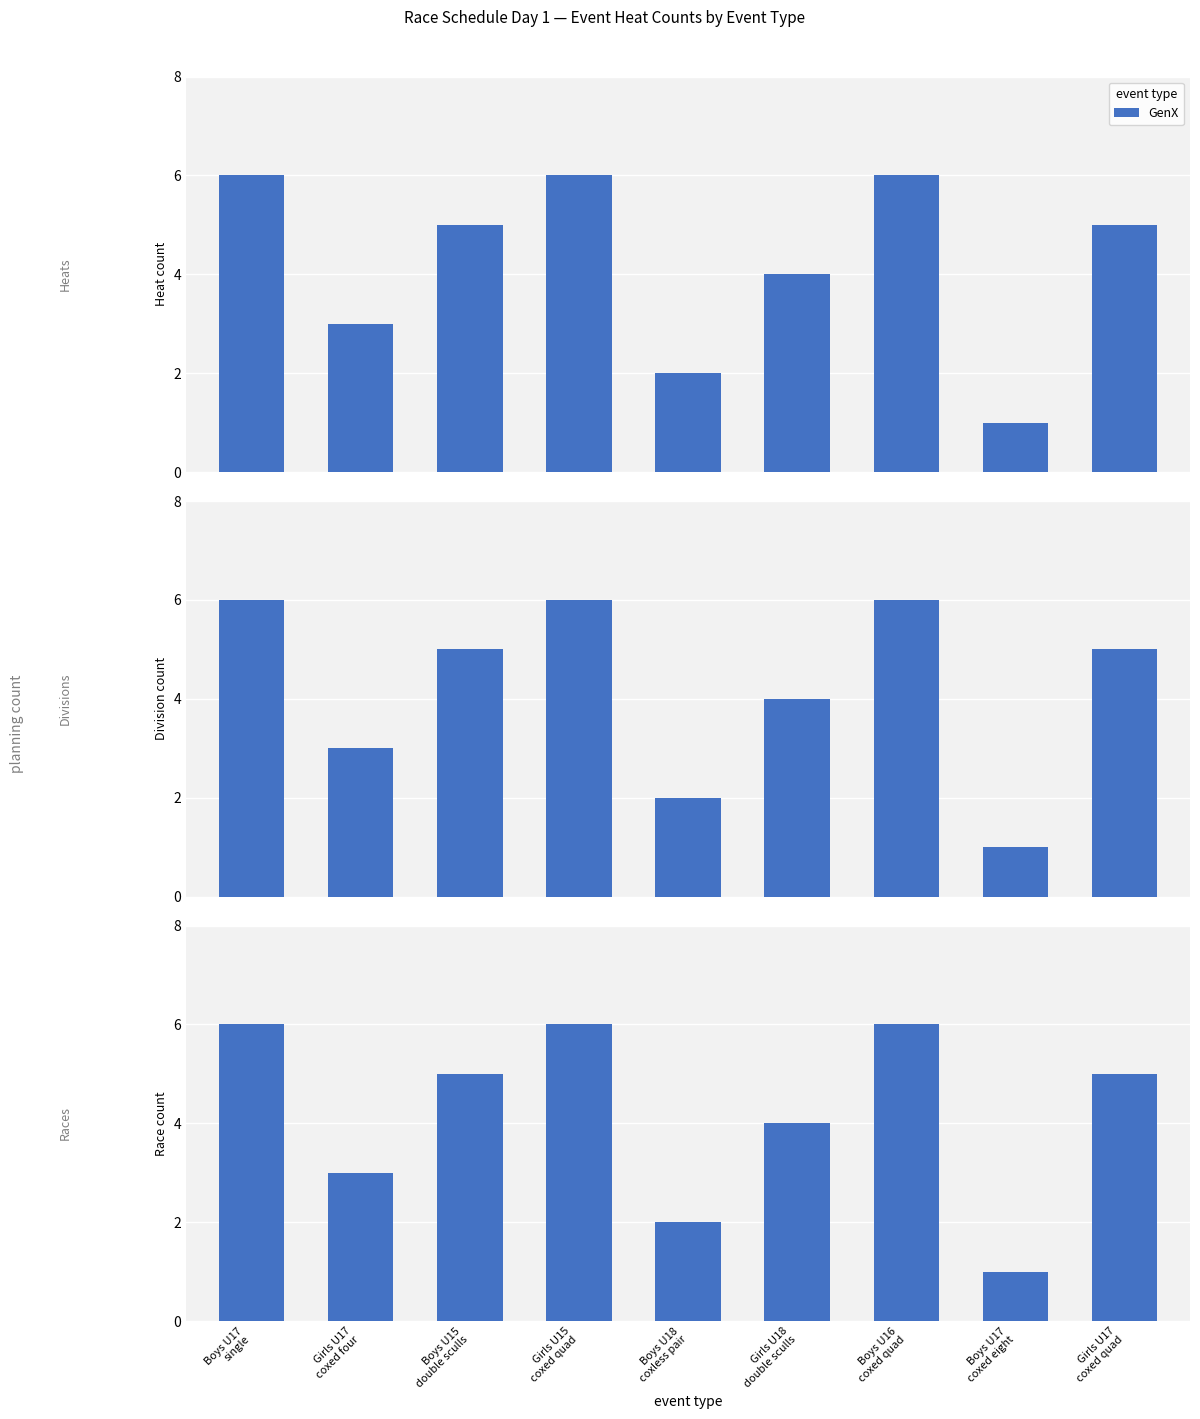

Read the value at Girls U18
double sculls.

4